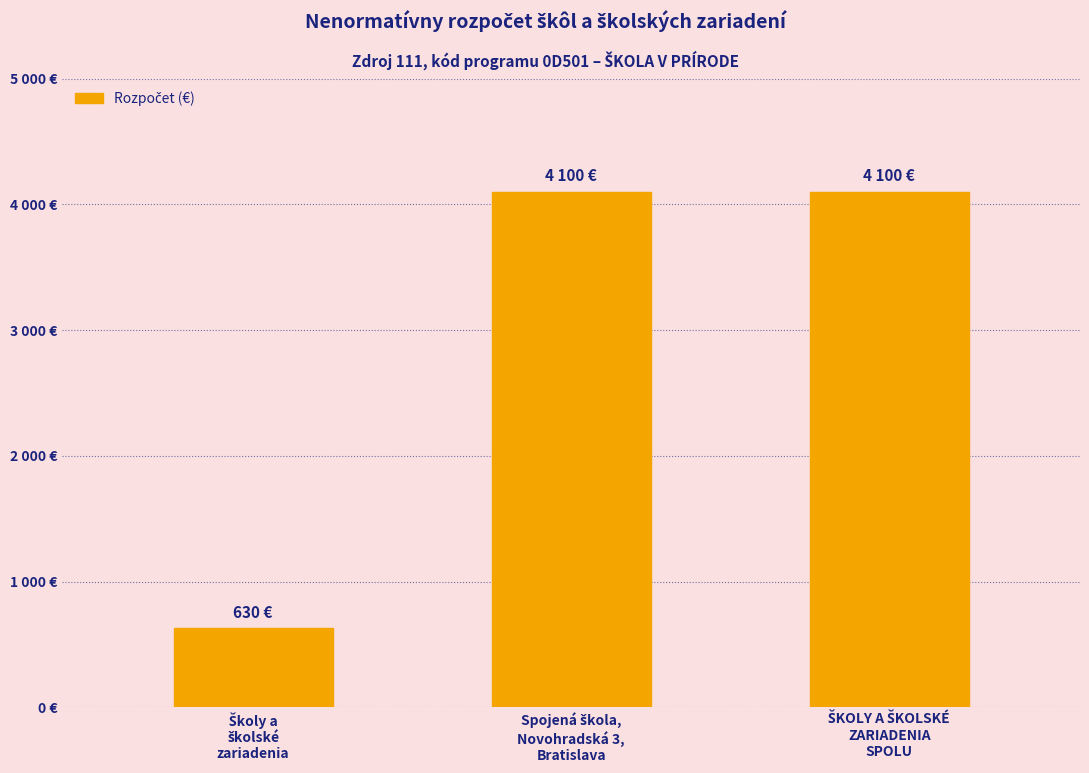

Which category has the lowest value across all series?

Školy a
školské
zariadenia